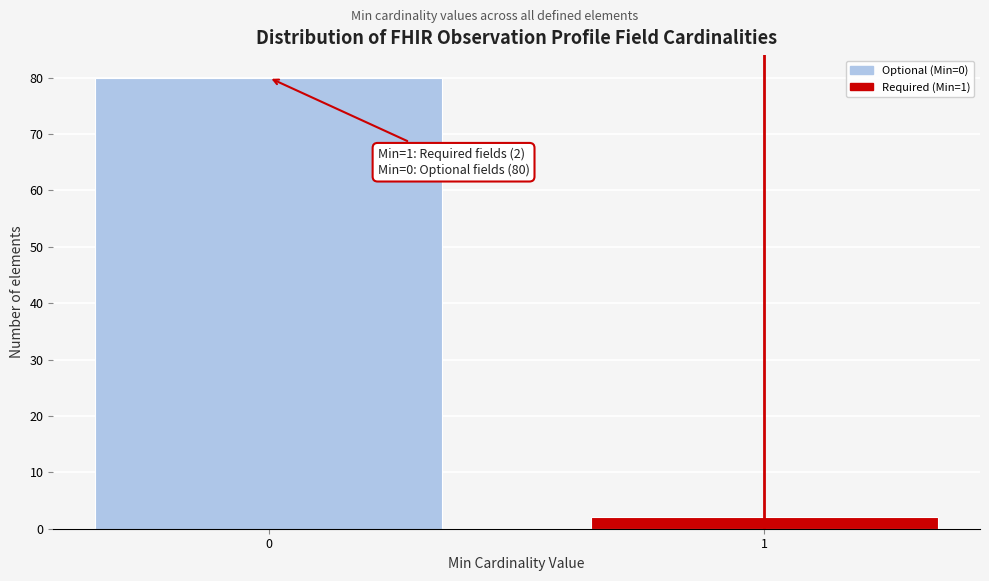

Reading left to right, what are all the values shown in this chart?

80	2